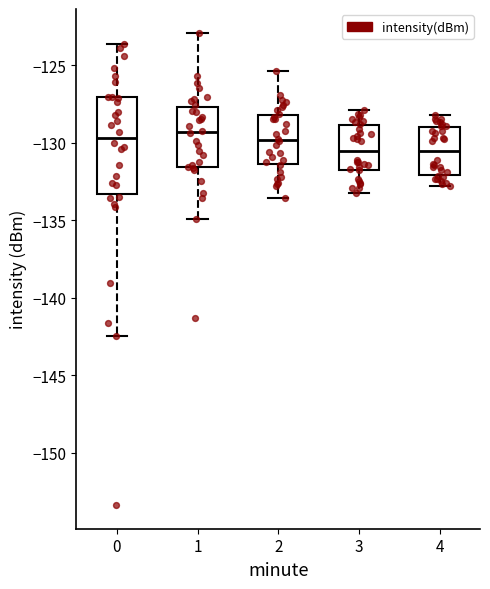

Reading left to right, read every box against the y-axis: the position of its median line, the range the box covers, and the ends of its whiskers. The values are not printed on the chart, so give them approximately, as read against the axis.

0: median -129.5, box -133.5 to -127.0, whiskers -142.5 to -123.5
1: median -129.5, box -131.5 to -127.5, whiskers -135.0 to -123.0
2: median -130.0, box -131.5 to -128.0, whiskers -133.5 to -125.5
3: median -130.5, box -132.0 to -129.0, whiskers -133.0 to -128.0
4: median -130.5, box -132.0 to -129.0, whiskers -133.0 to -128.0